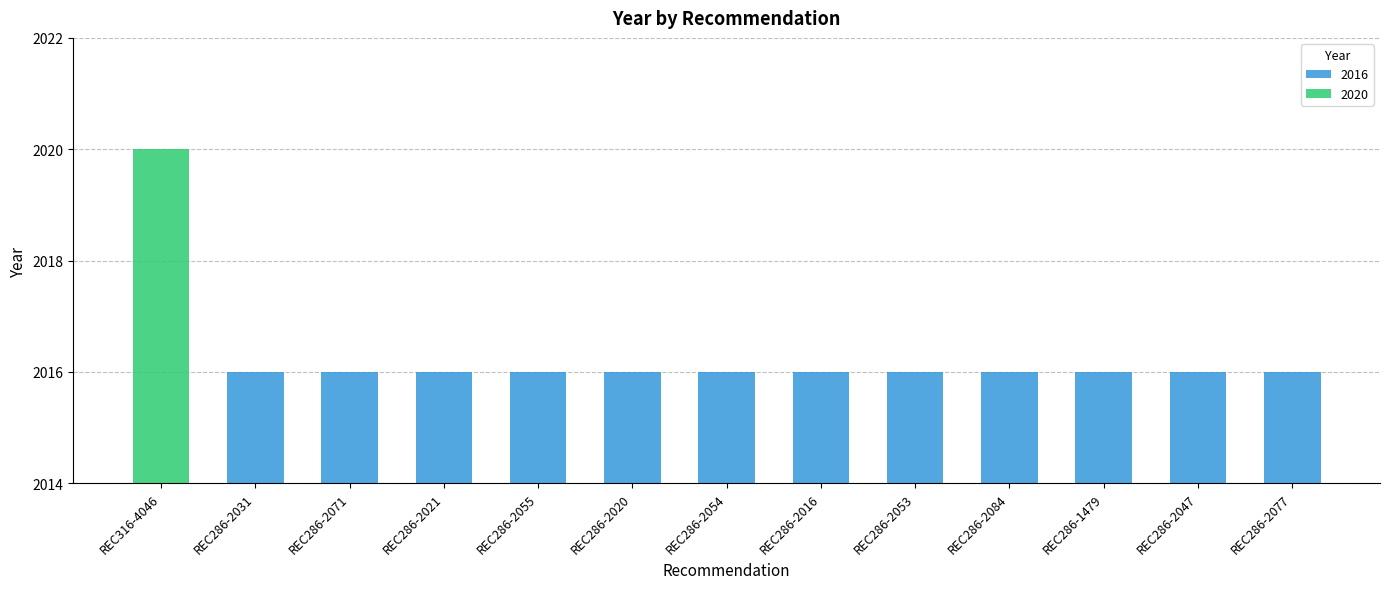

Reading left to right, transcribe all the data shown in this chart.

2020	2016	2016	2016	2016	2016	2016	2016	2016	2016	2016	2016	2016